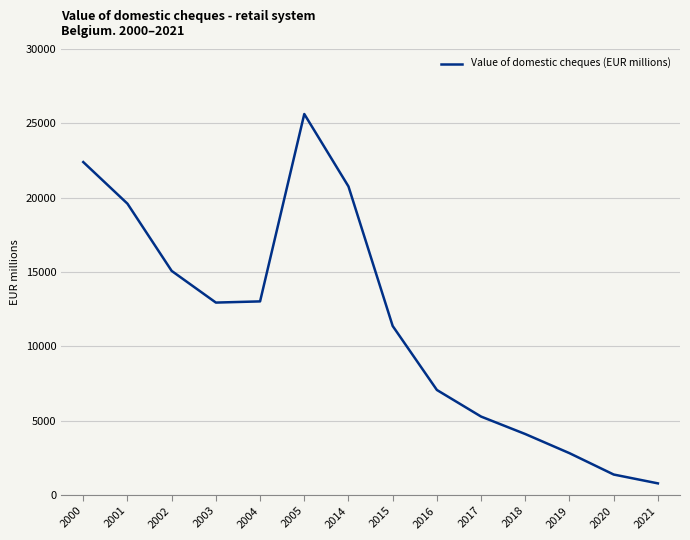

At which category does the data reach its first local peak?

2005